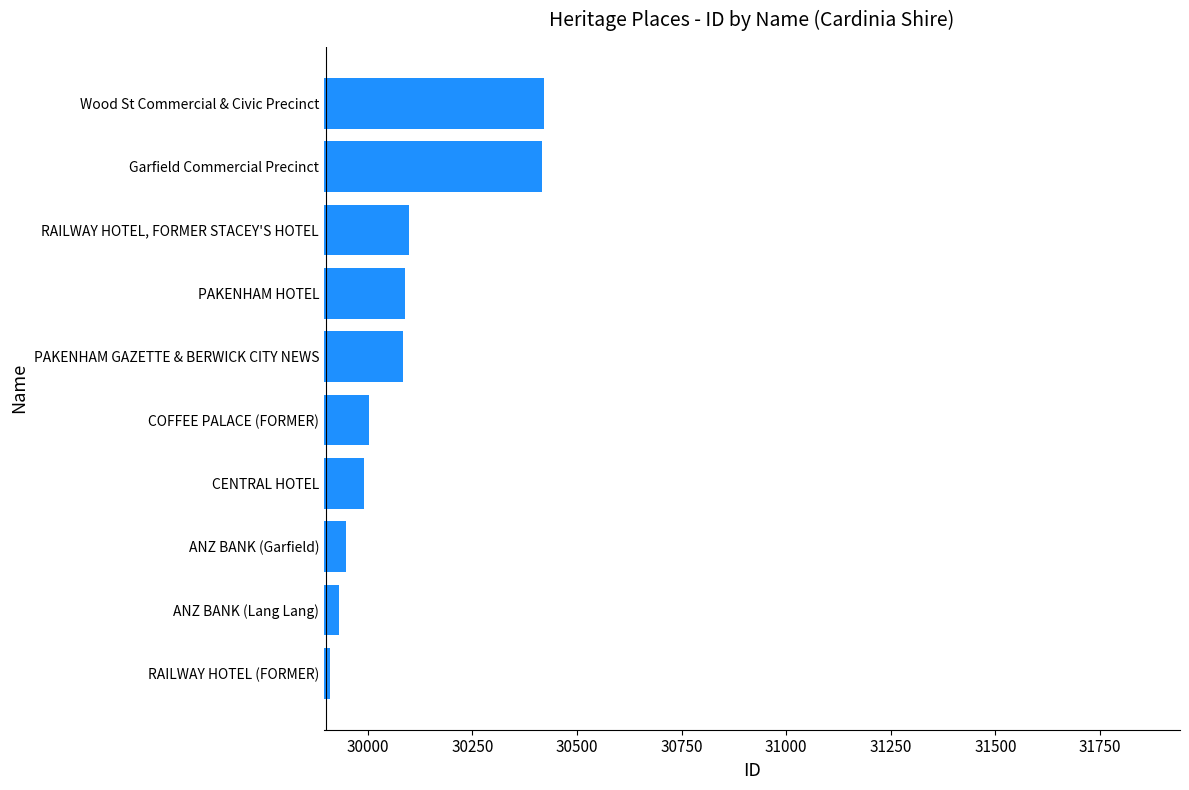

The value at Wood St Commercial & Civic Precinct is 30420. True or false?

True